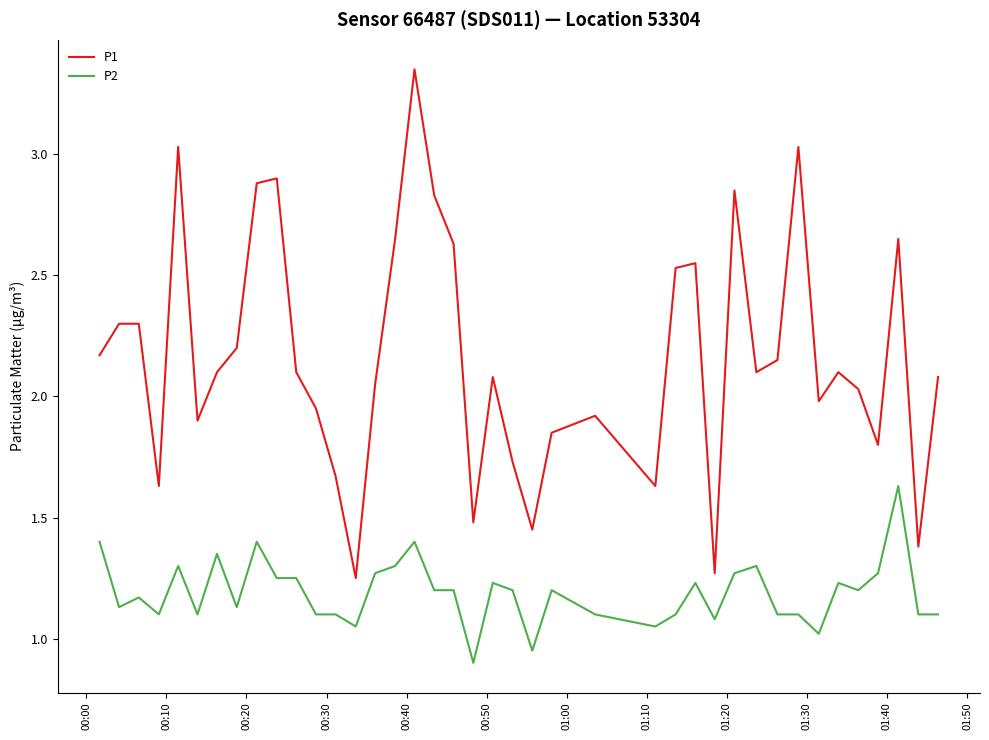

At how many categories does at least one series exceed 1?

40